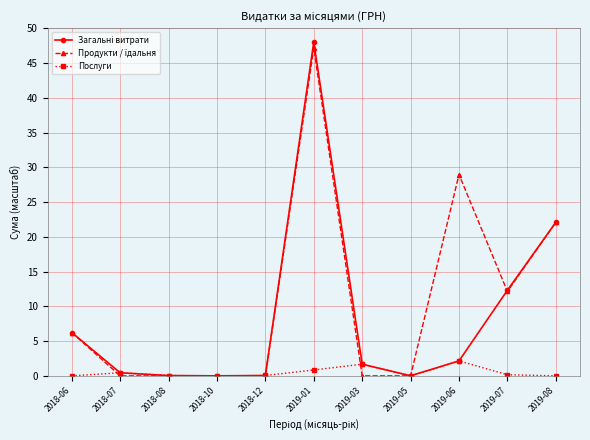

At which category is the sum across all series the highest?

2019-01